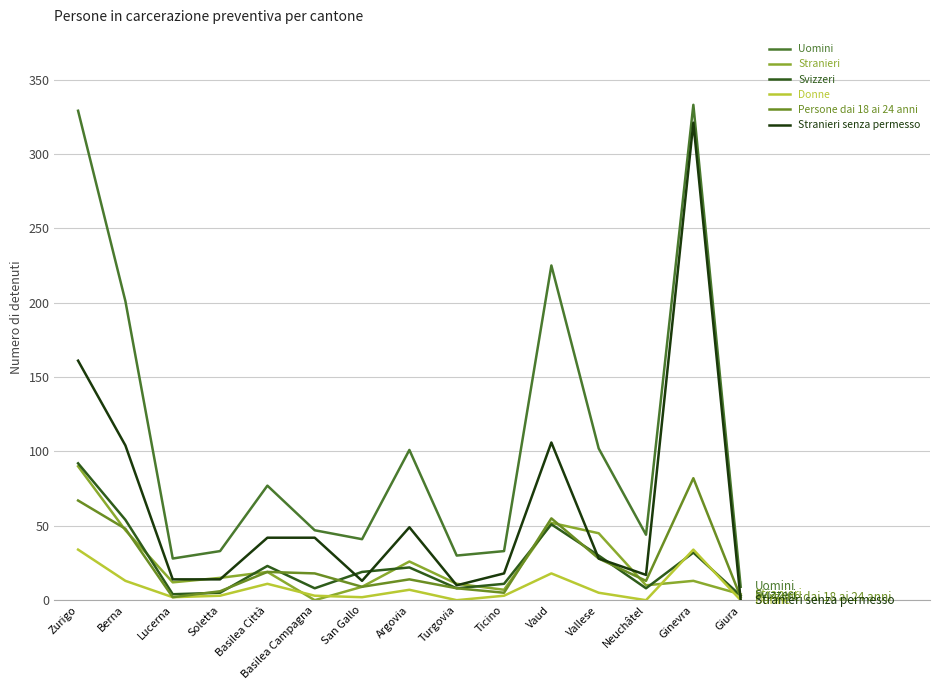

Which category has the highest value in the Stranieri senza permesso series?

Ginevra